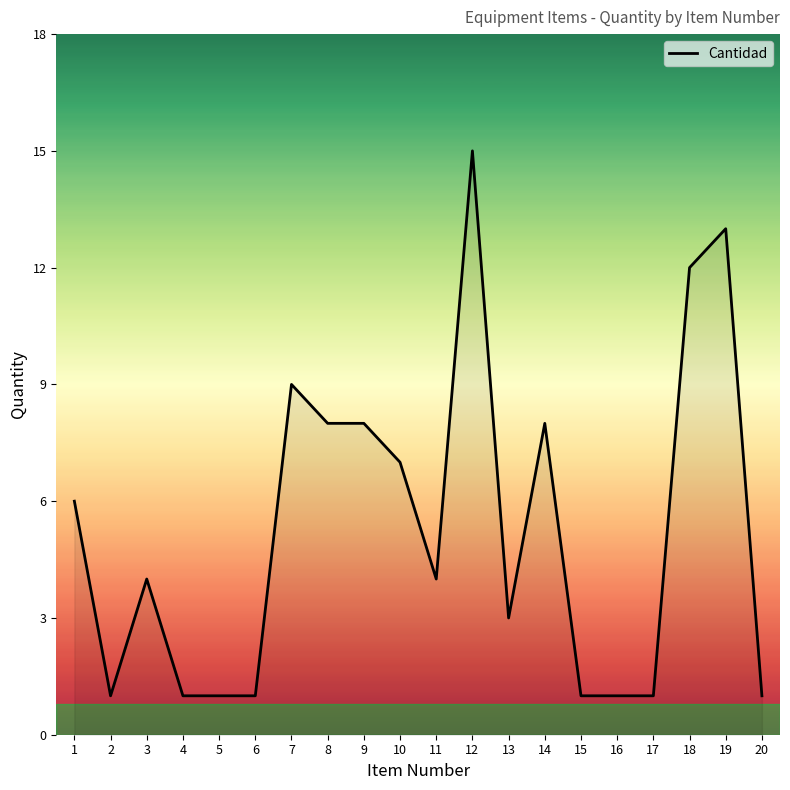

Which category has the highest value across all series?

12